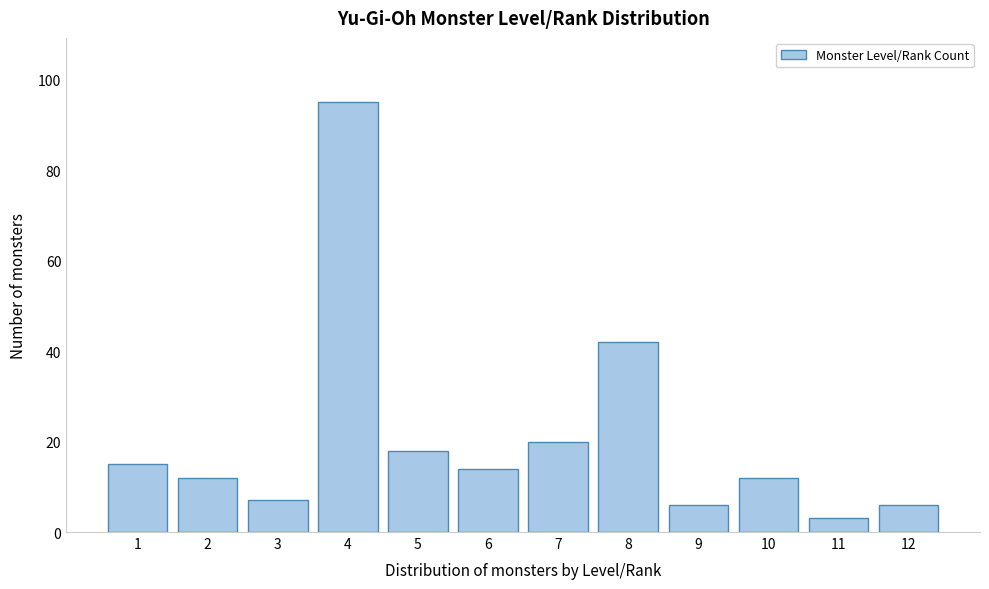

Reading right to left, list all the values displayed in this chart.

12=6	11=3	10=12	9=6	8=42	7=20	6=14	5=18	4=95	3=7	2=12	1=15